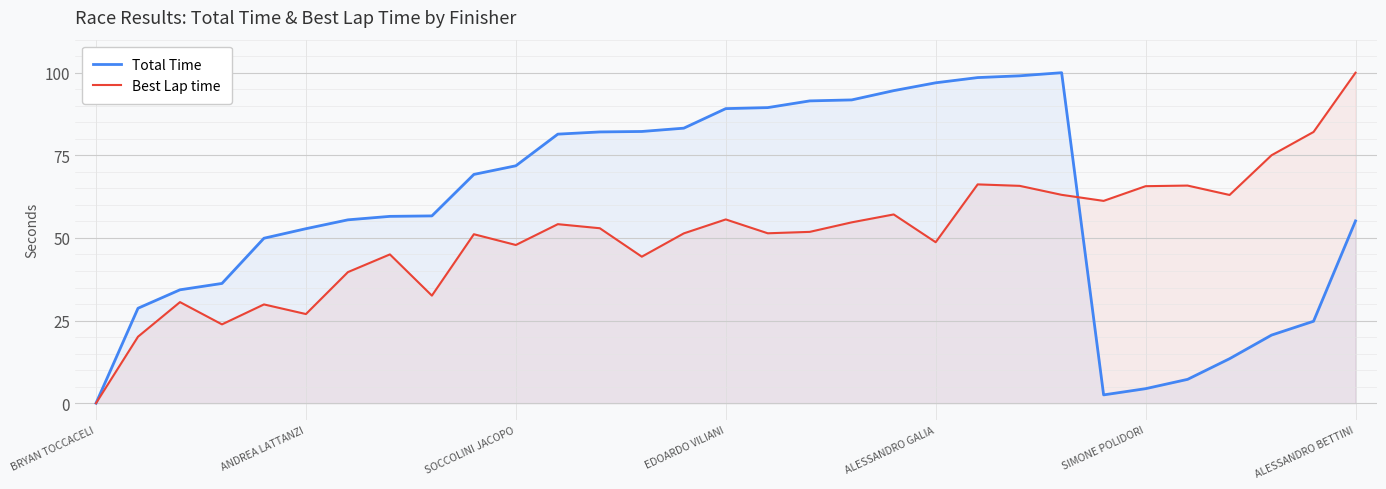

What position from the right is 18?

13